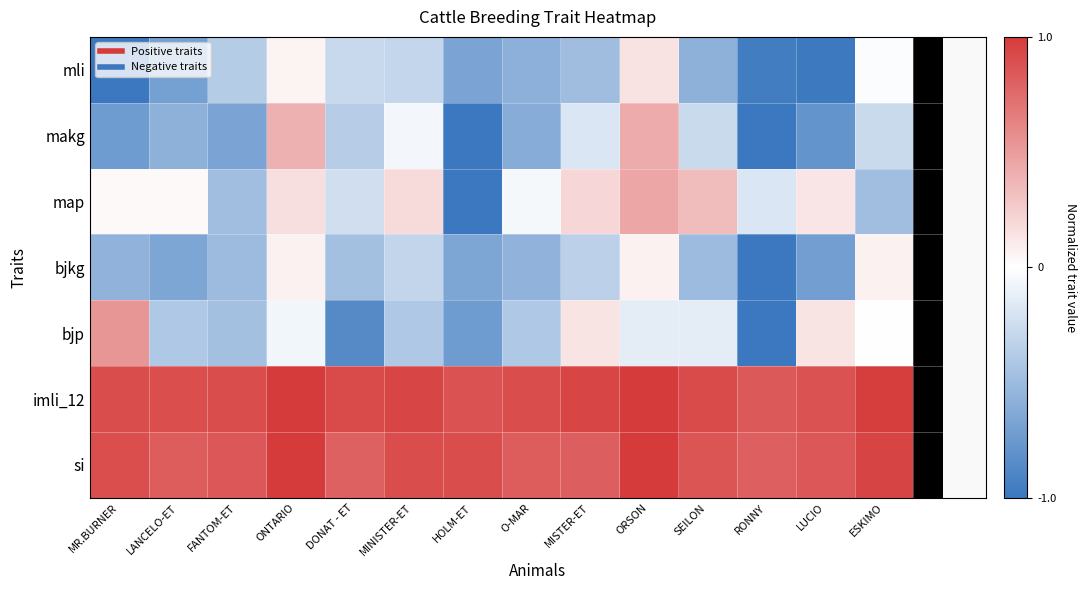

Rank the categories by map value from lowest to highest.

HOLM-ET, FANTOM-ET, ESKIMO, DONAT - ET, RONNY, O-MAR, MR.BURNER, LANCELO-ET, LUCIO, ONTARIO, MINISTER-ET, MISTER-ET, SEILON, ORSON